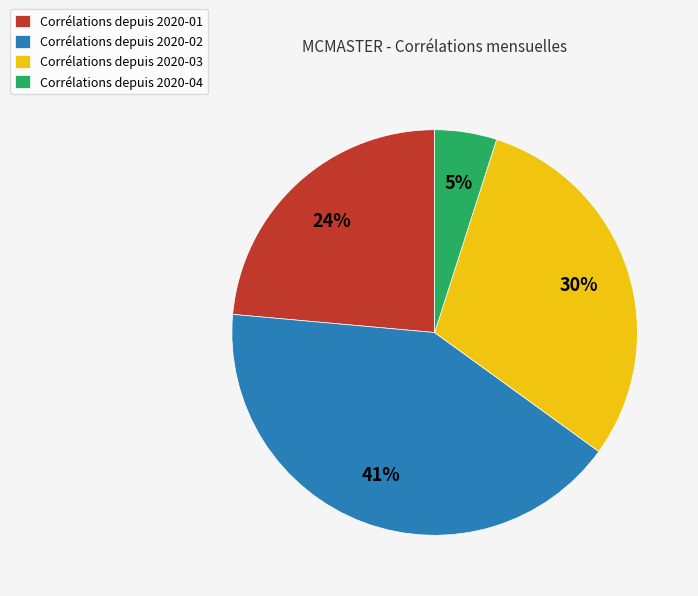

Does Corrélations depuis 2020-02 account for over 50% of the chart?

No